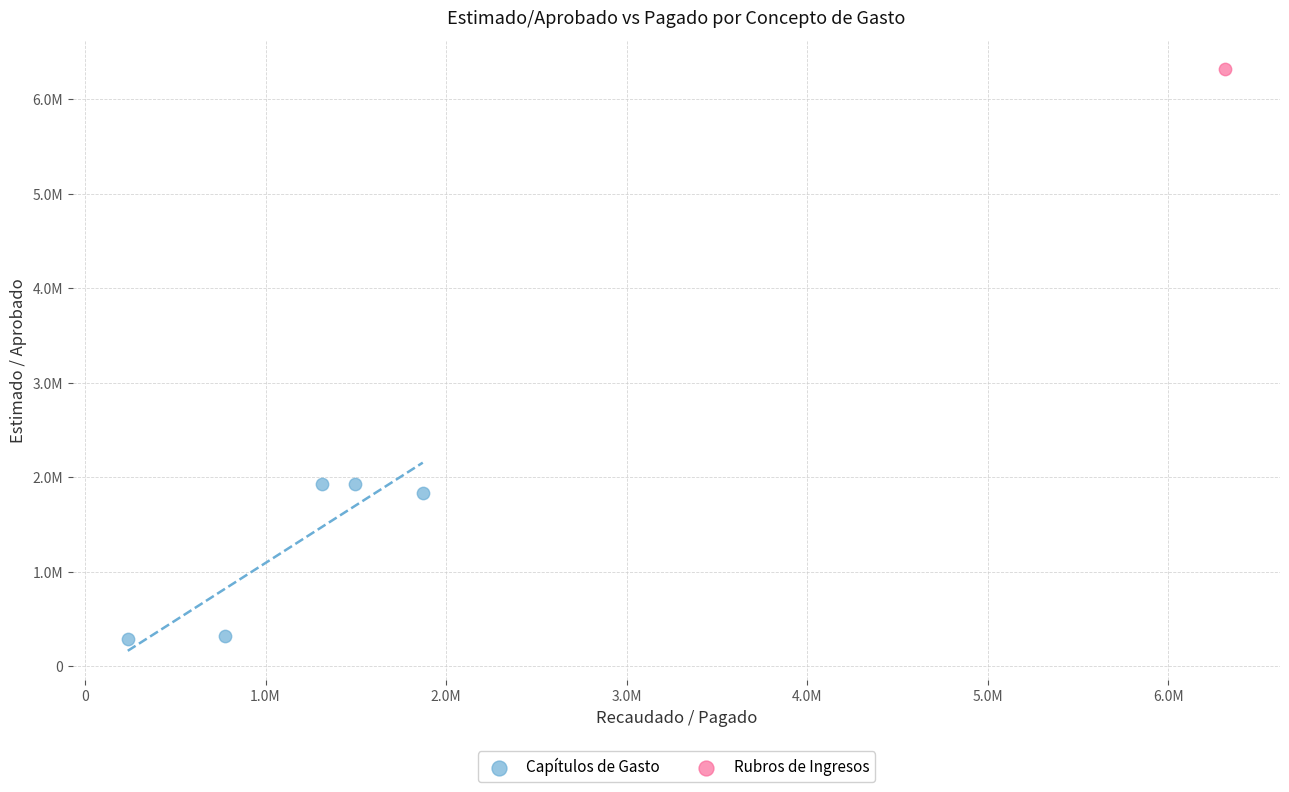

What are all the series names shown in the legend?

Capítulos de Gasto, Rubros de Ingresos